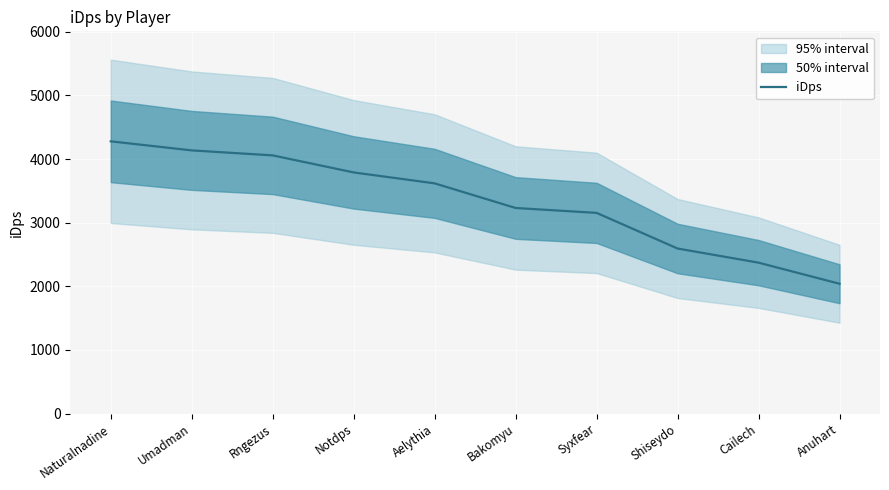

Where is the data nearest to the value 3159?

Syxfear